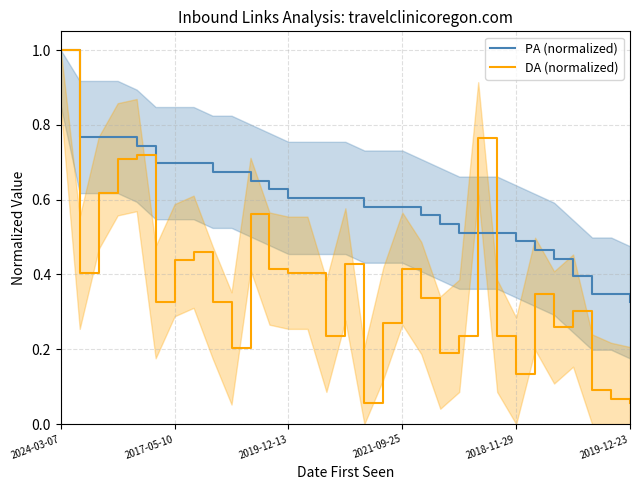

At which label does PA (normalized) reach its minimum?

2019-12-23